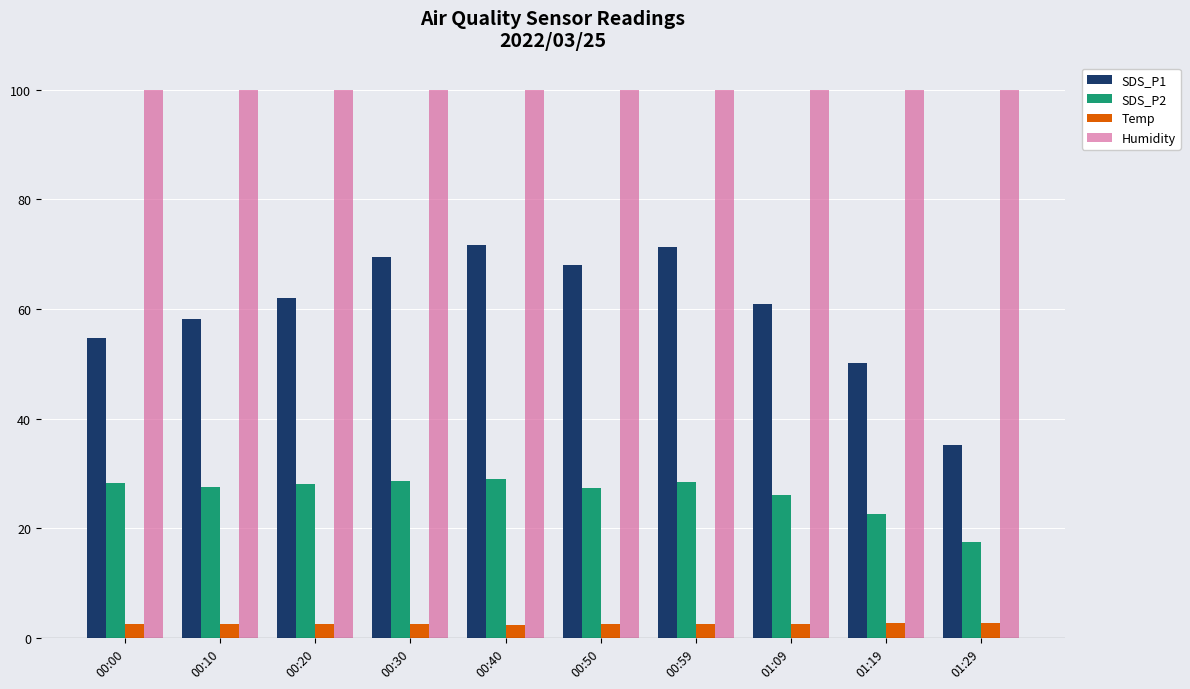

Which category has the lowest value in the SDS_P2 series?

01:29